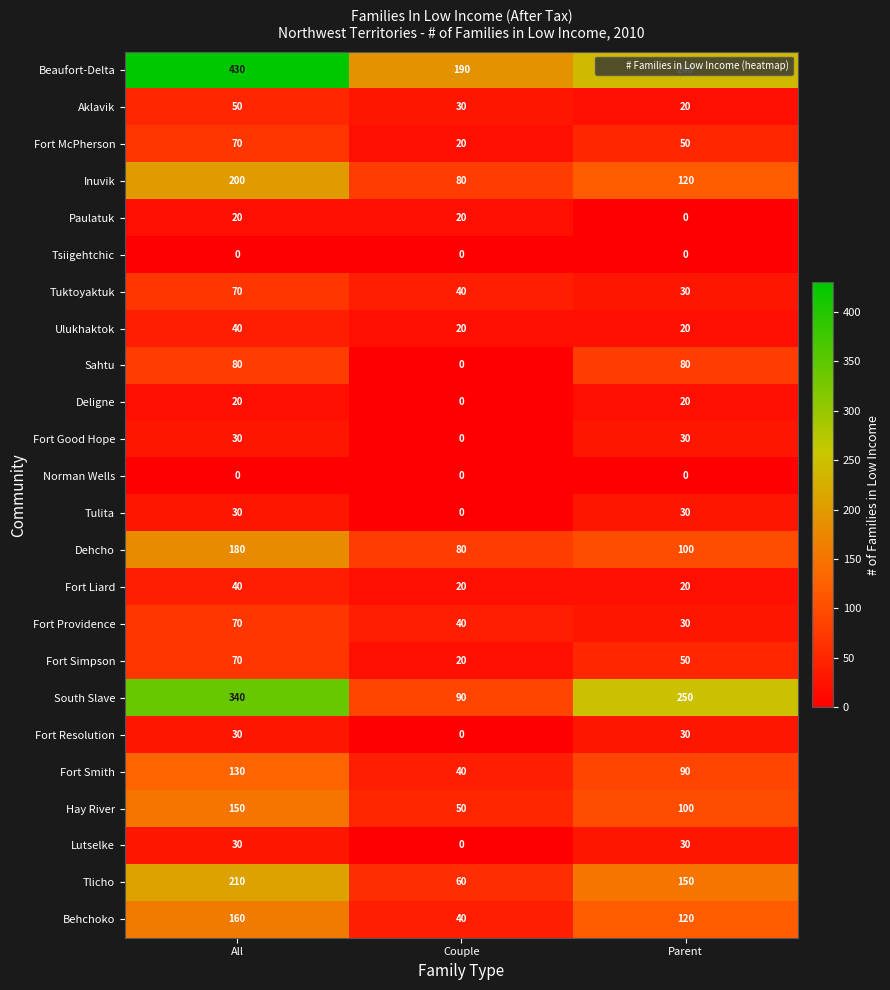

The Tlicho series shows 150 at Parent. True or false?

True